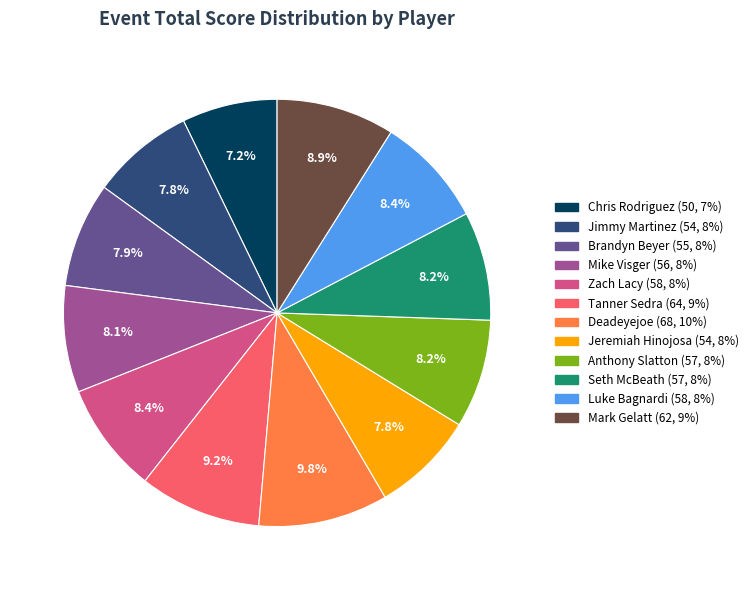

Which slice is the smallest?

Chris Rodriguez